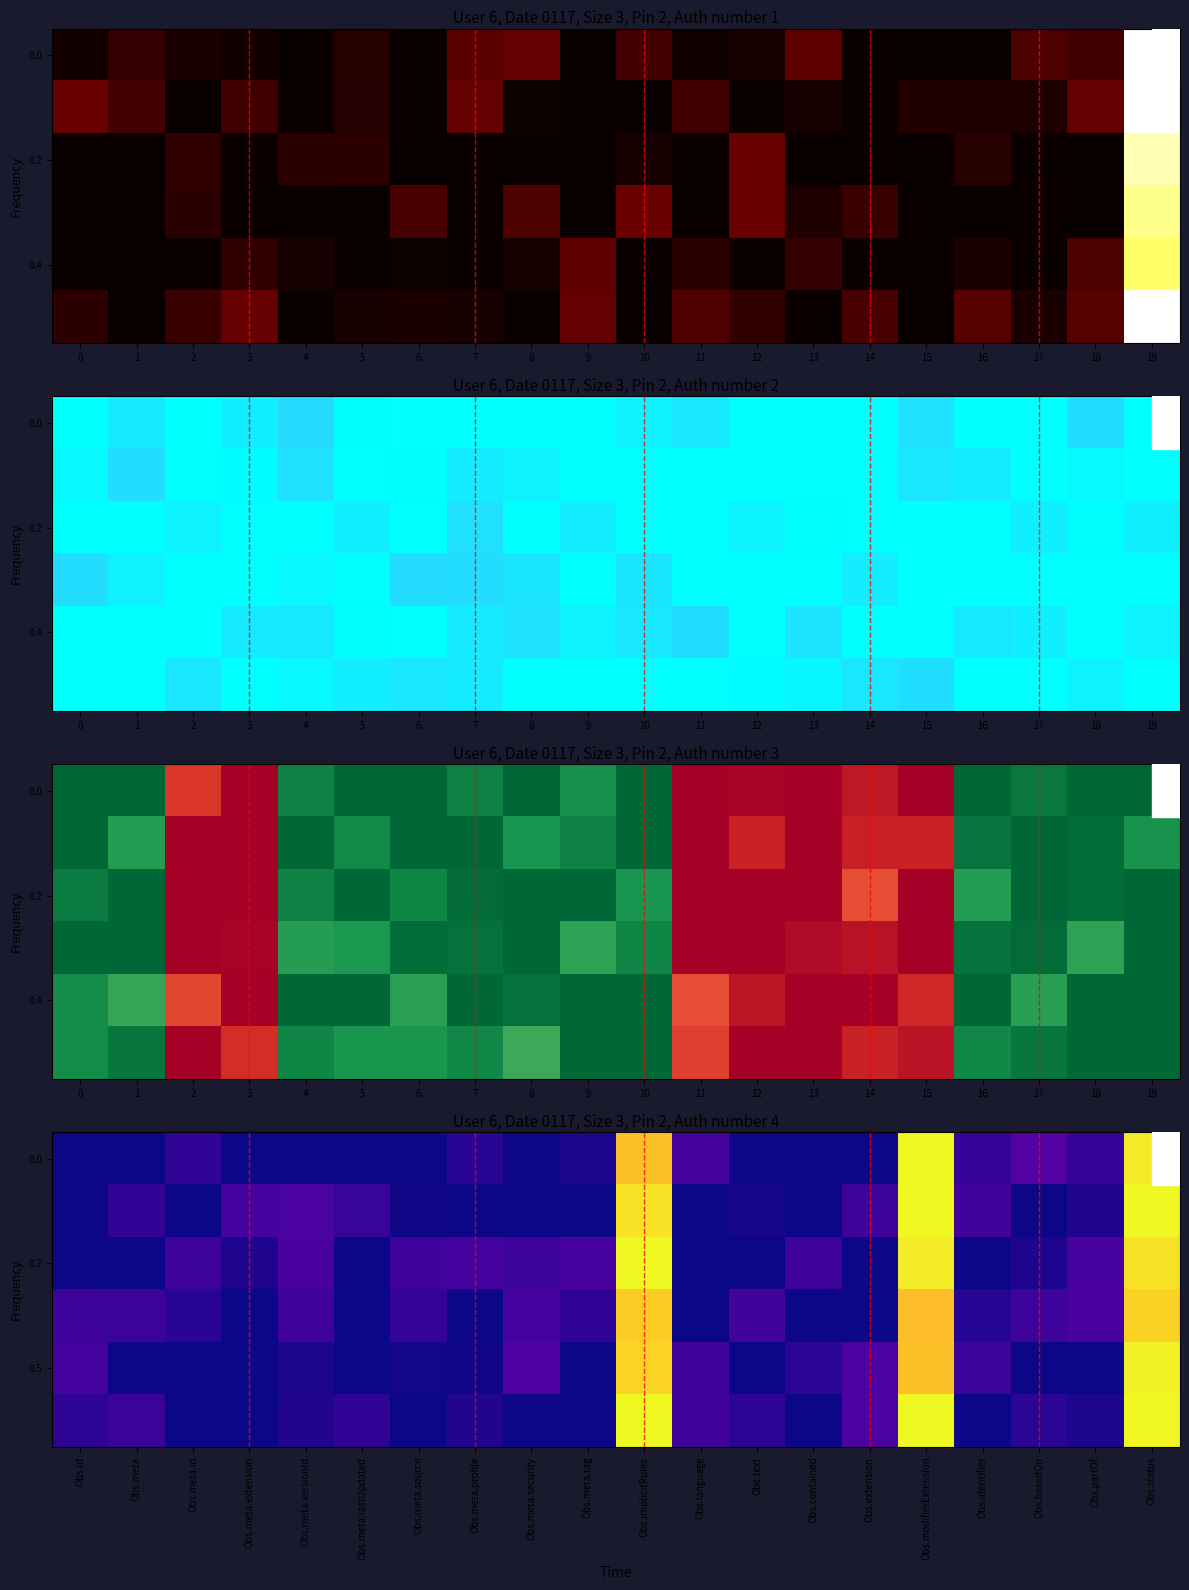

What is the highest value of the row_0 series?

1.0